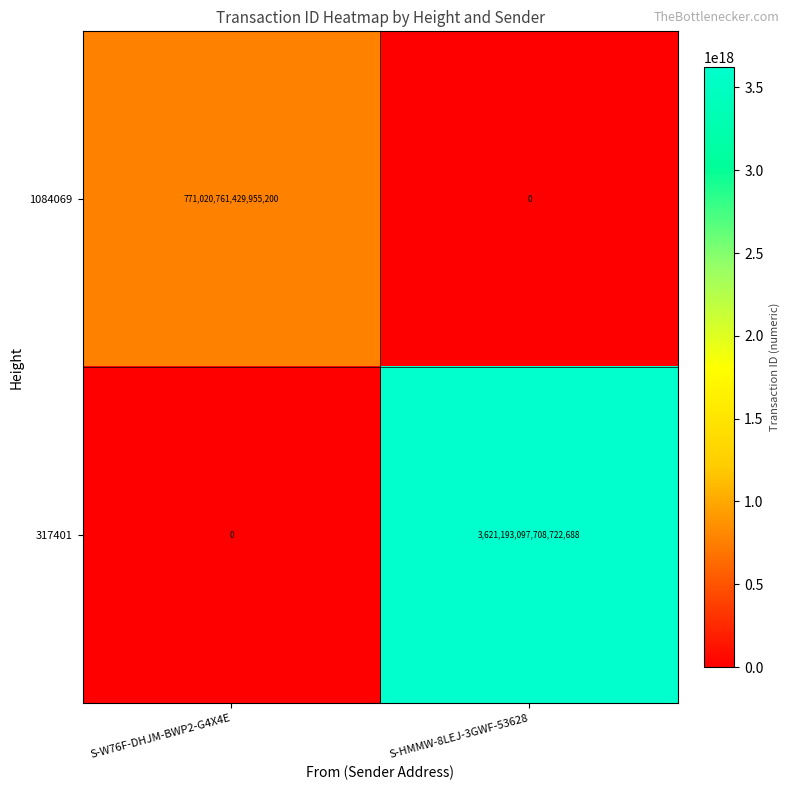

Which series changed the most between S-W76F-DHJM-BWP2-G4X4E and S-HMMW-8LEJ-3GWF-53628?

317401